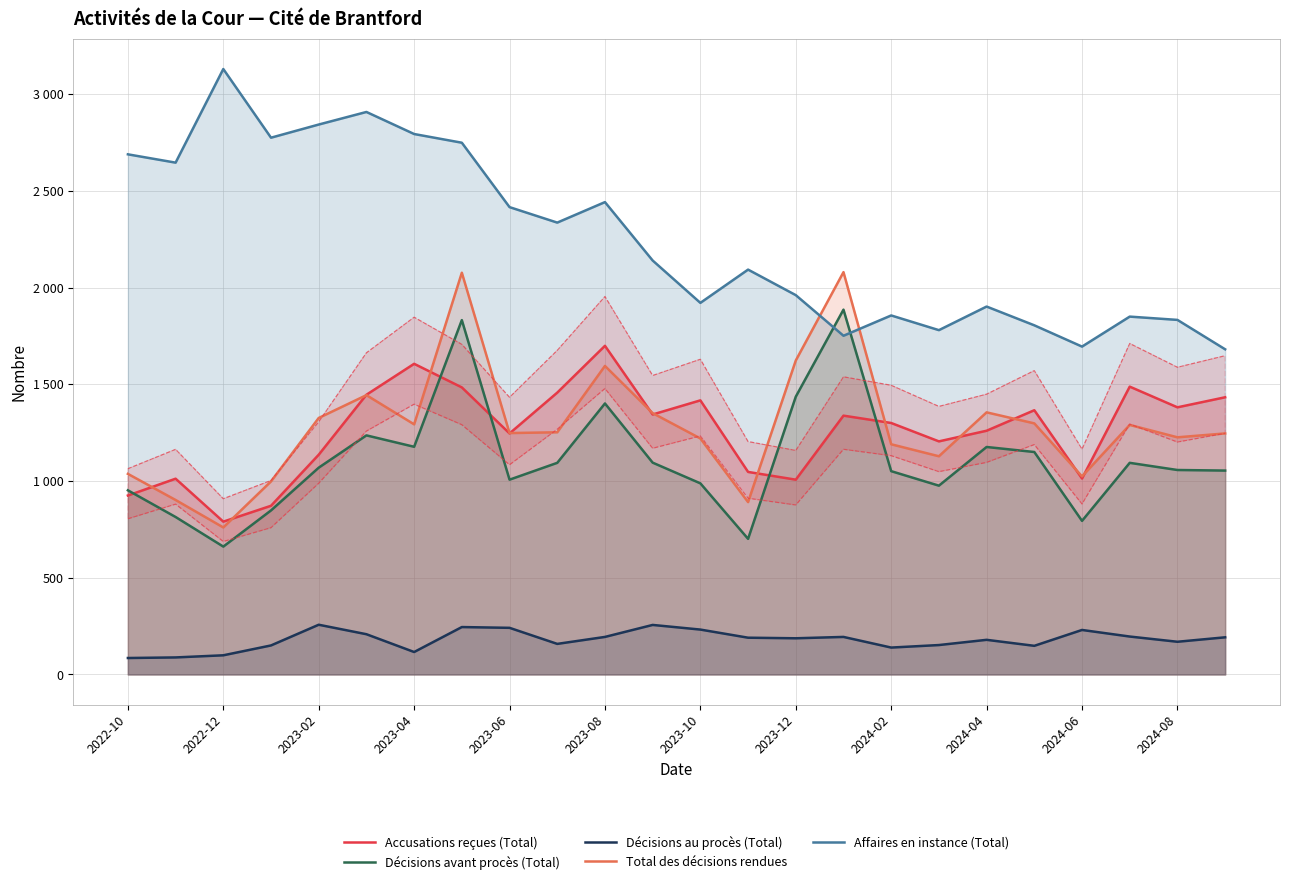

Reading right to left, transcribe all the data shown in this chart.

Accusations reçues (Total): 1433	1381	1488	1013	1366	1260	1205	1300	1338	1007	1047	1417	1344	1699	1457	1246	1484	1606	1446	1136	872	790	1012	925
Décisions avant procès (Total): 1054	1057	1094	794	1150	1176	976	1051	1886	1436	701	988	1095	1401	1094	1007	1832	1177	1236	1069	848	661	814	952
Décisions au procès (Total): 192	169	196	230	148	179	152	139	194	187	190	232	256	194	158	241	245	116	208	257	150	99	88	85
Total des décisions rendues: 1246	1226	1290	1024	1298	1355	1128	1190	2080	1623	891	1220	1351	1595	1252	1248	2077	1293	1444	1326	998	760	902	1037
Affaires en instance (Total): 1681	1833	1850	1695	1805	1902	1780	1856	1751	1961	2093	1921	2140	2442	2336	2416	2749	2794	2908	2843	2775	3130	2646	2689